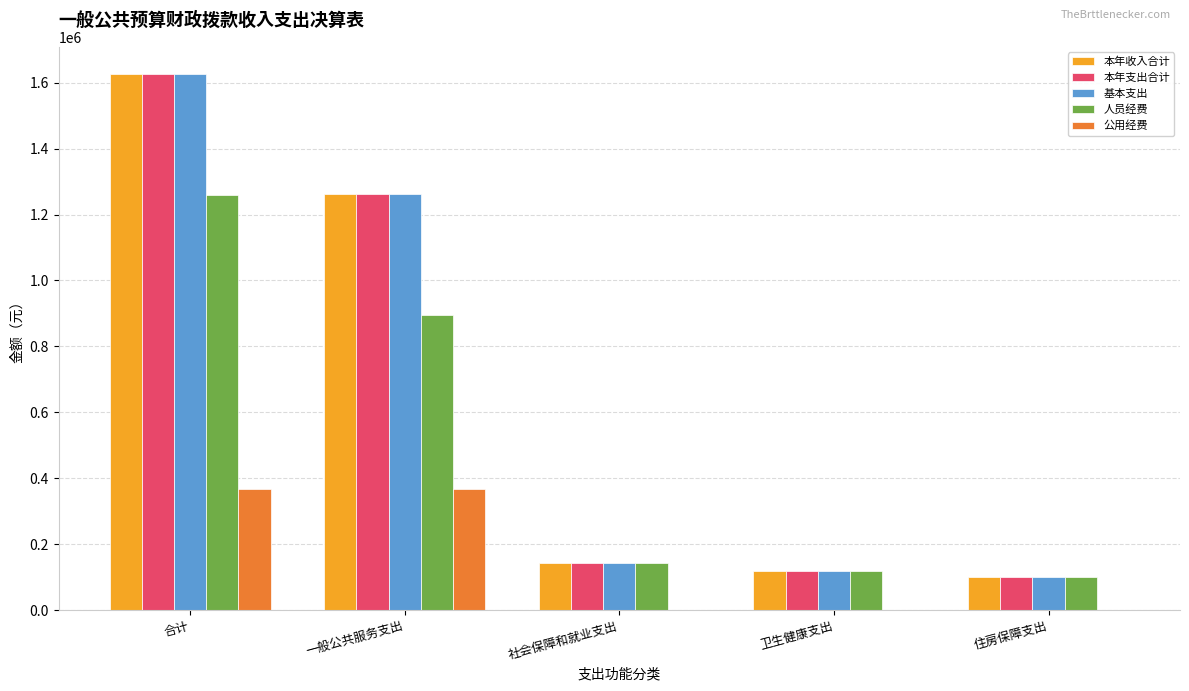

What is the spread (max minus min) of values at 卫生健康支出?

118701.2